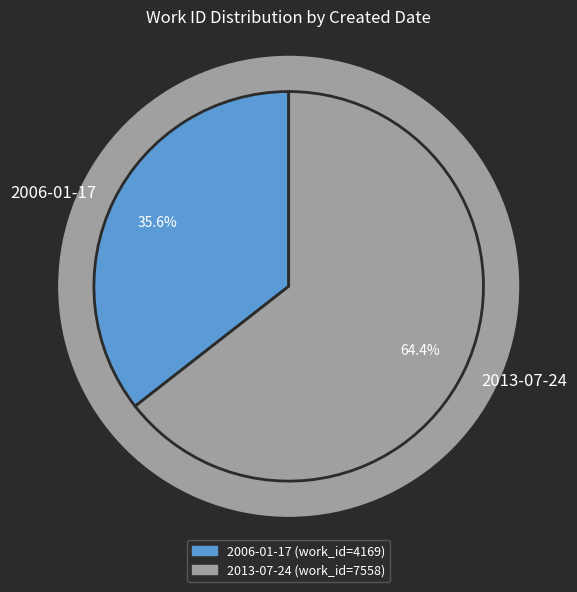

Which slice is the smallest?

2006-01-17